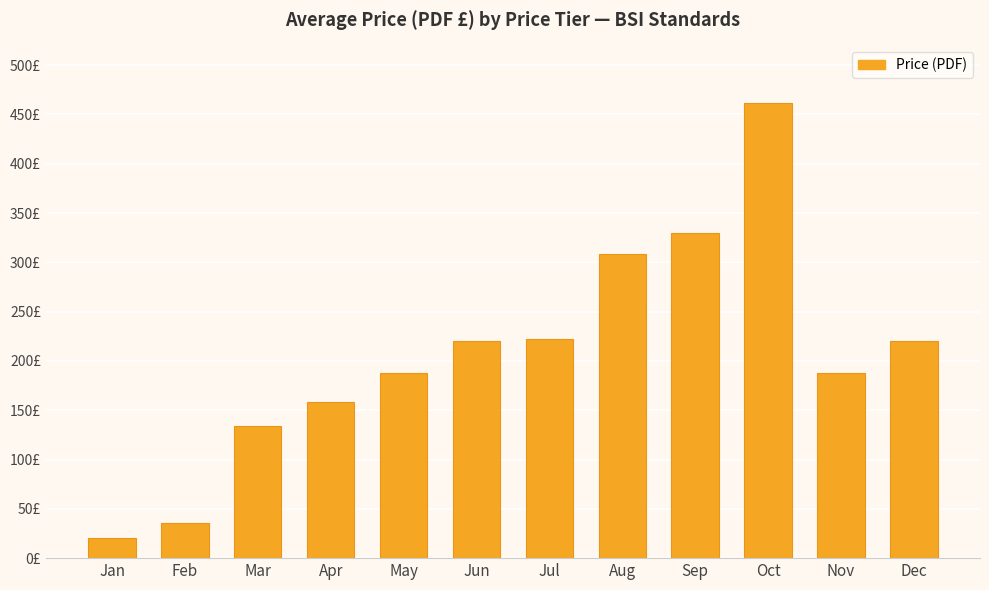

Are the bars horizontal?

No